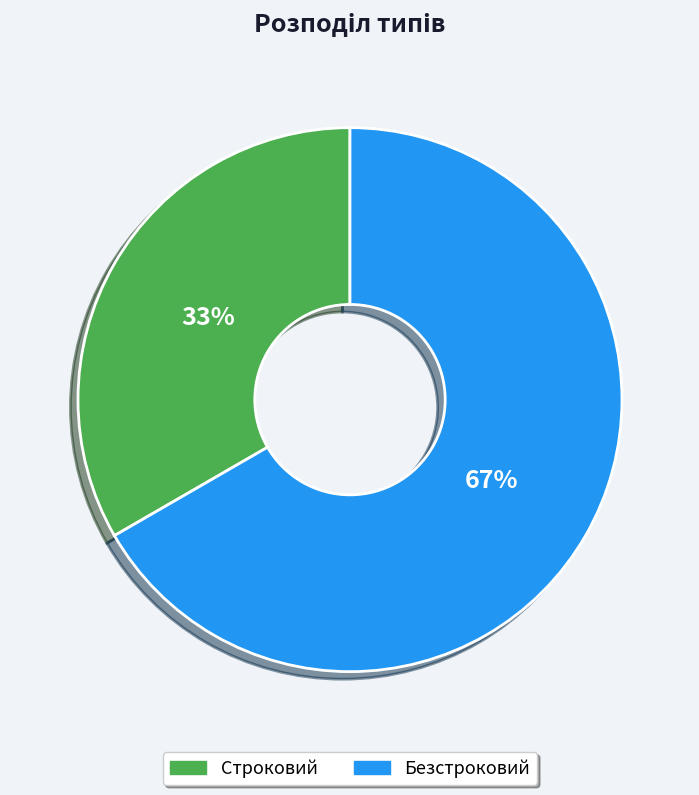

What percentage is the Безстроковий slice, to the nearest percent?

67%